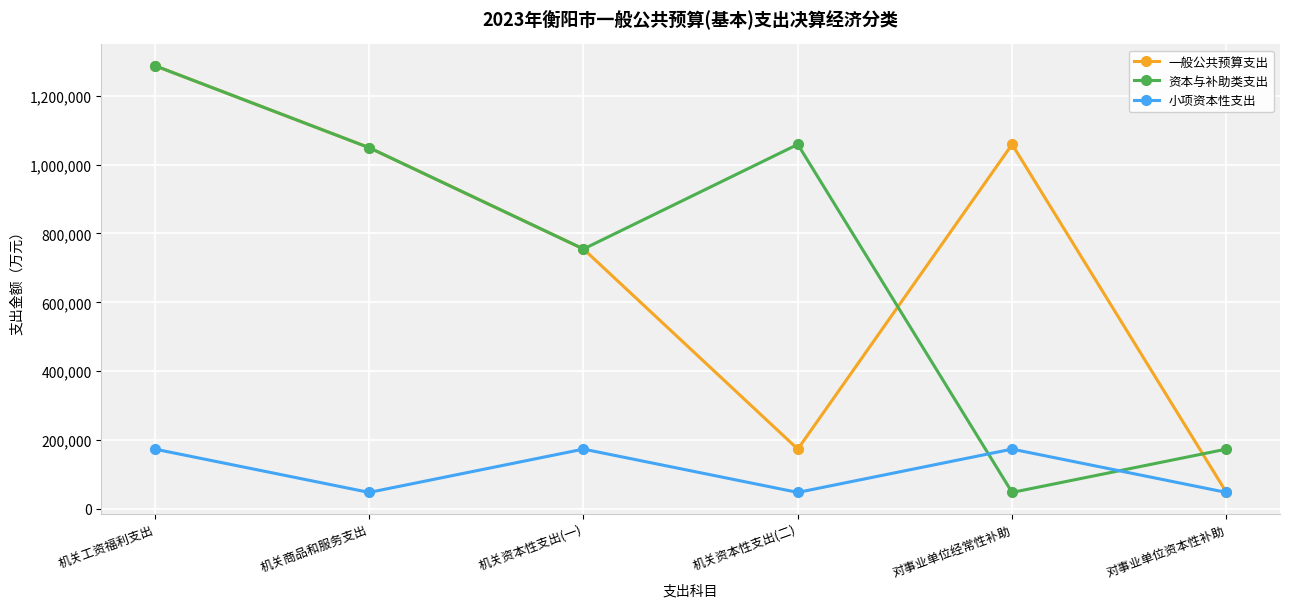

Which series changed the most between 机关工资福利支出 and 机关资本性支出(二)?

一般公共预算支出